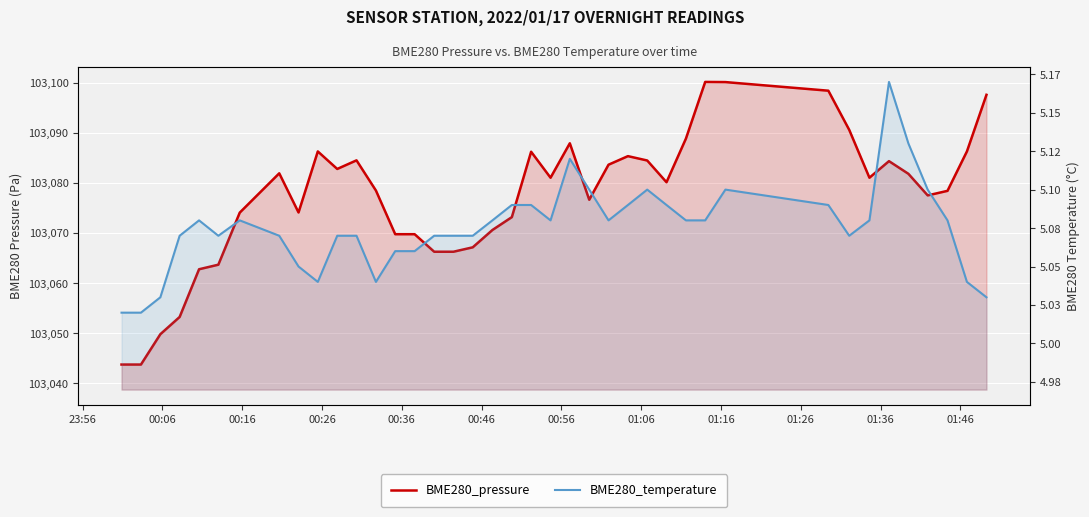

List the series in order of their peak value, highest first.

BME280_pressure, BME280_temperature